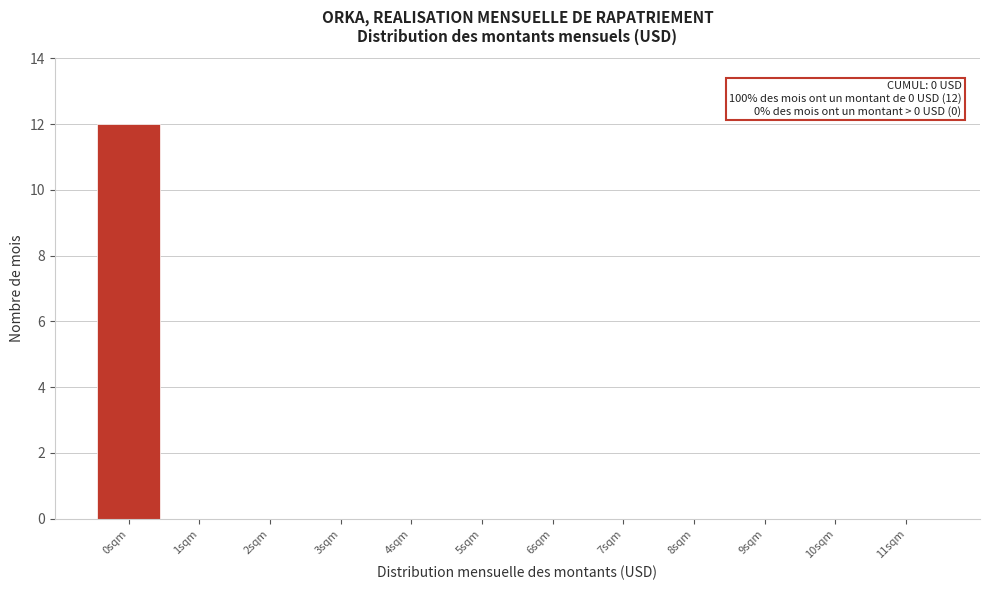

Reading right to left, list all the values displayed in this chart.

11sqm=0	10sqm=0	9sqm=0	8sqm=0	7sqm=0	6sqm=0	5sqm=0	4sqm=0	3sqm=0	2sqm=0	1sqm=0	0sqm=12